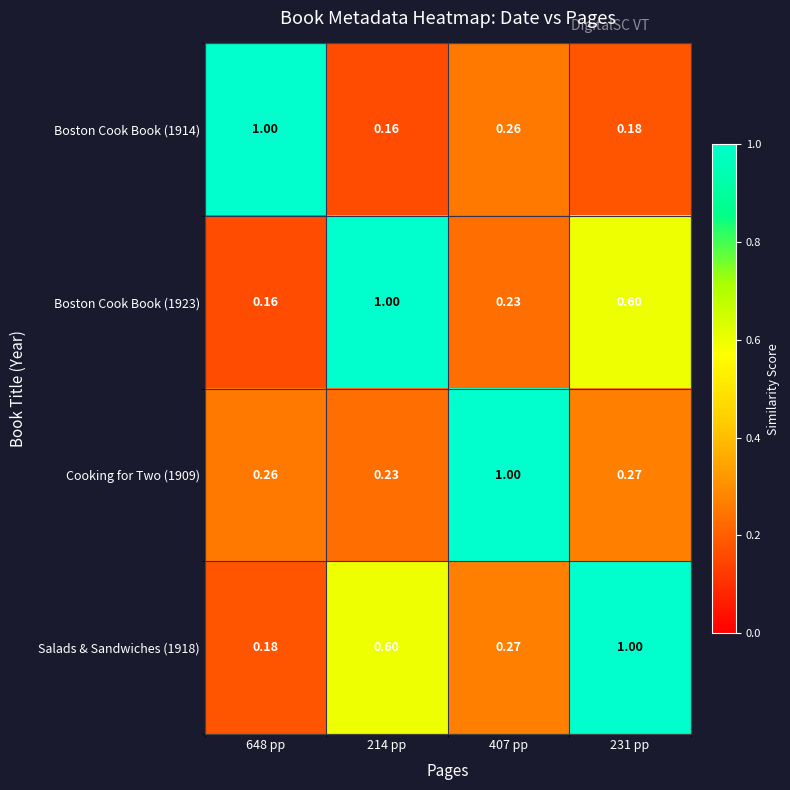

Is the value of Boston Cook Book (1923) at 648 pp greater than the value of Cooking for Two (1909) at 231 pp?

No